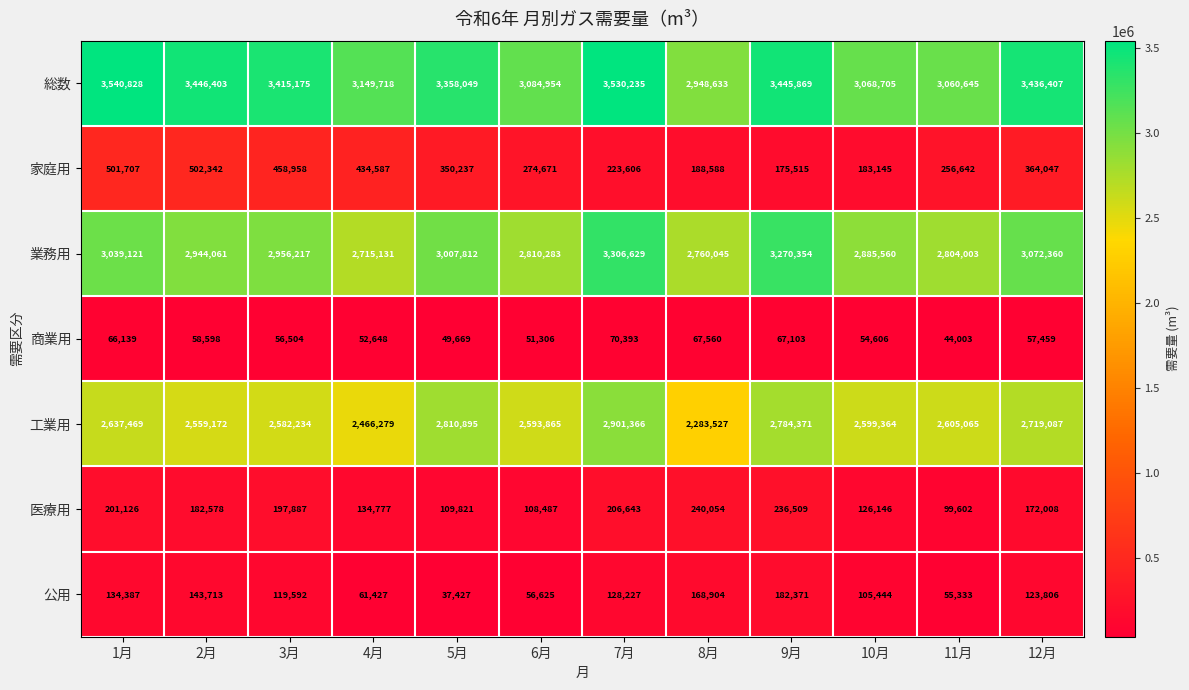

What is the sum of all 医療用 values?

2015638